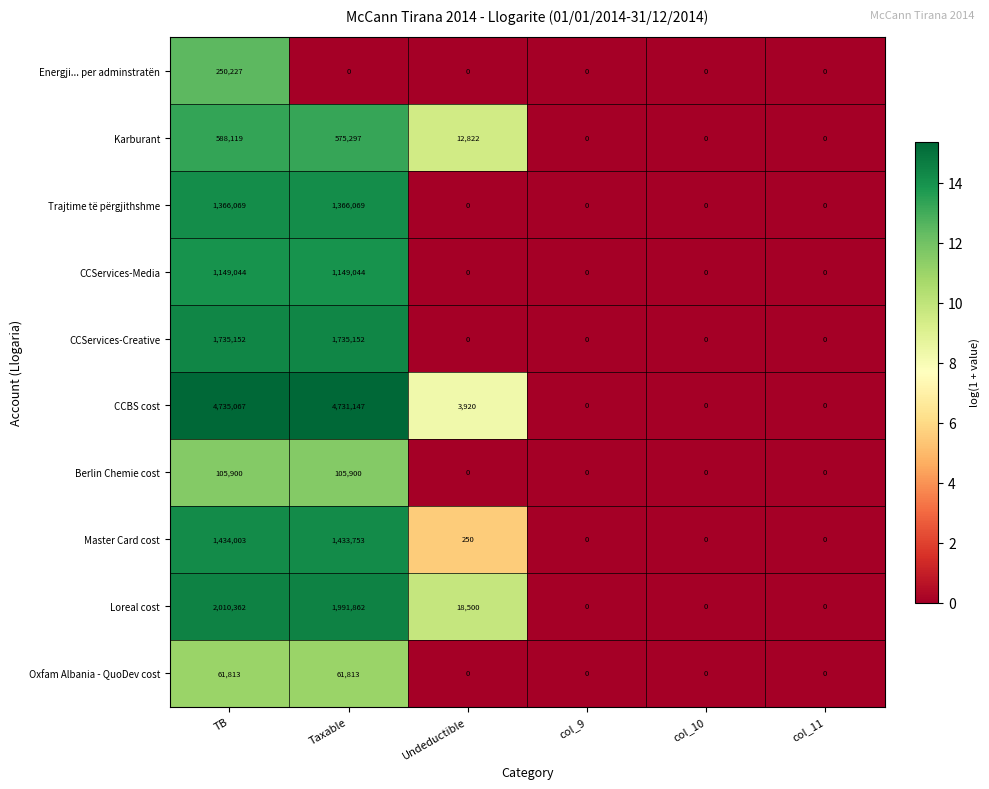

Between Taxable and col_9, which series saw the biggest shift?

CCBS cost